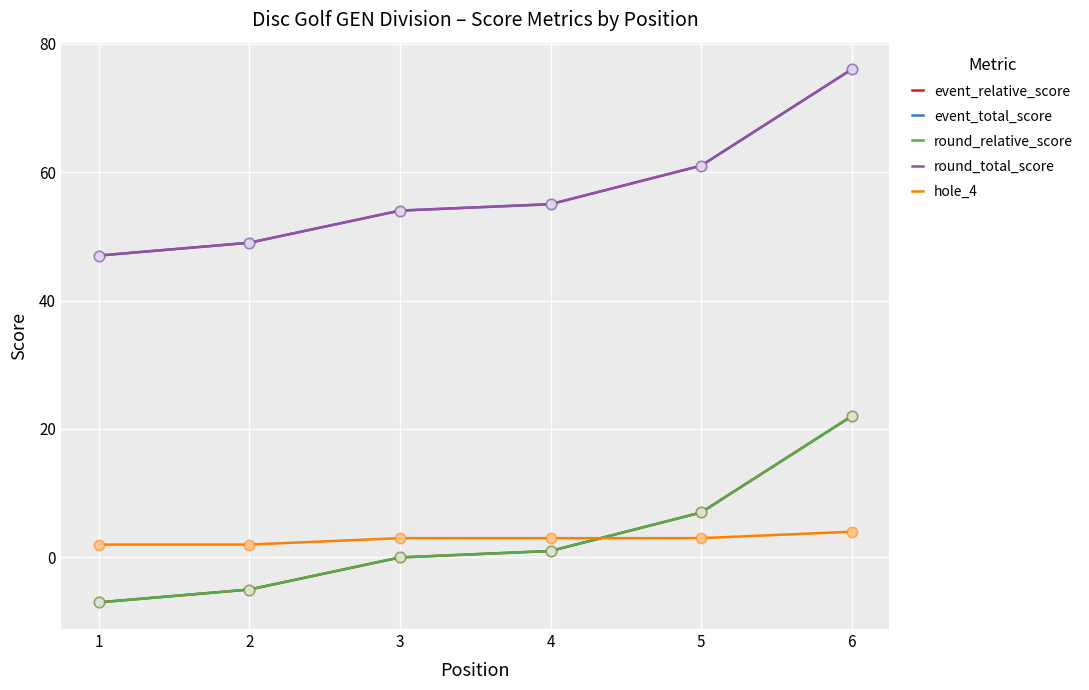

Is this an area chart (filled region under the line)?

No